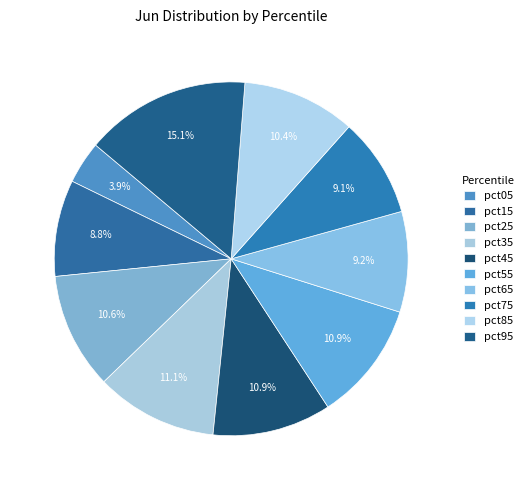

What is the largest slice in the pie chart?

pct95